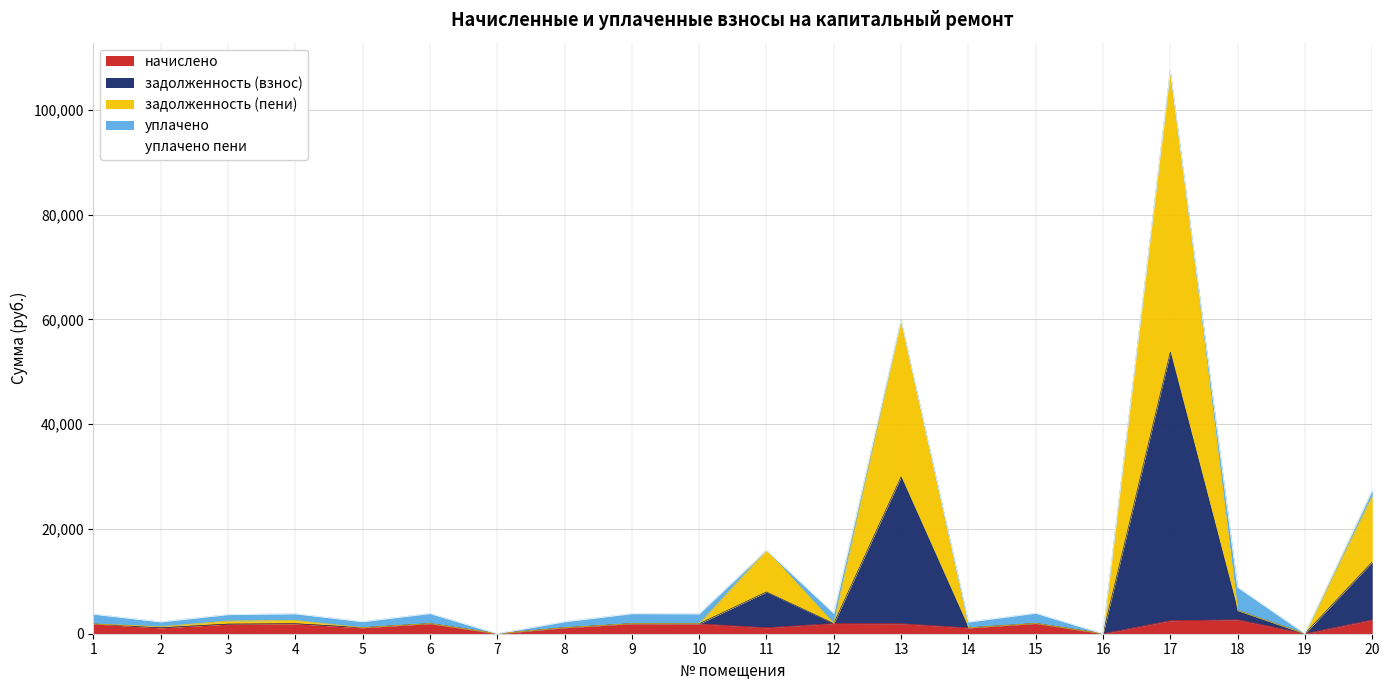

True or false: задолженность (взнос) and задолженность (пени) intersect in this chart.

False